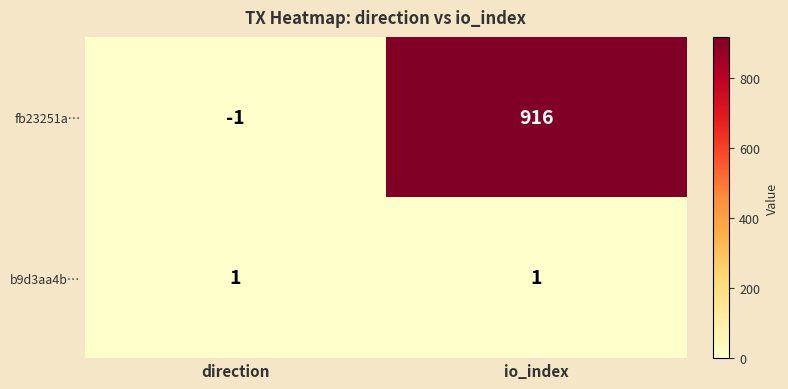

At which category is the sum across all series the highest?

io_index